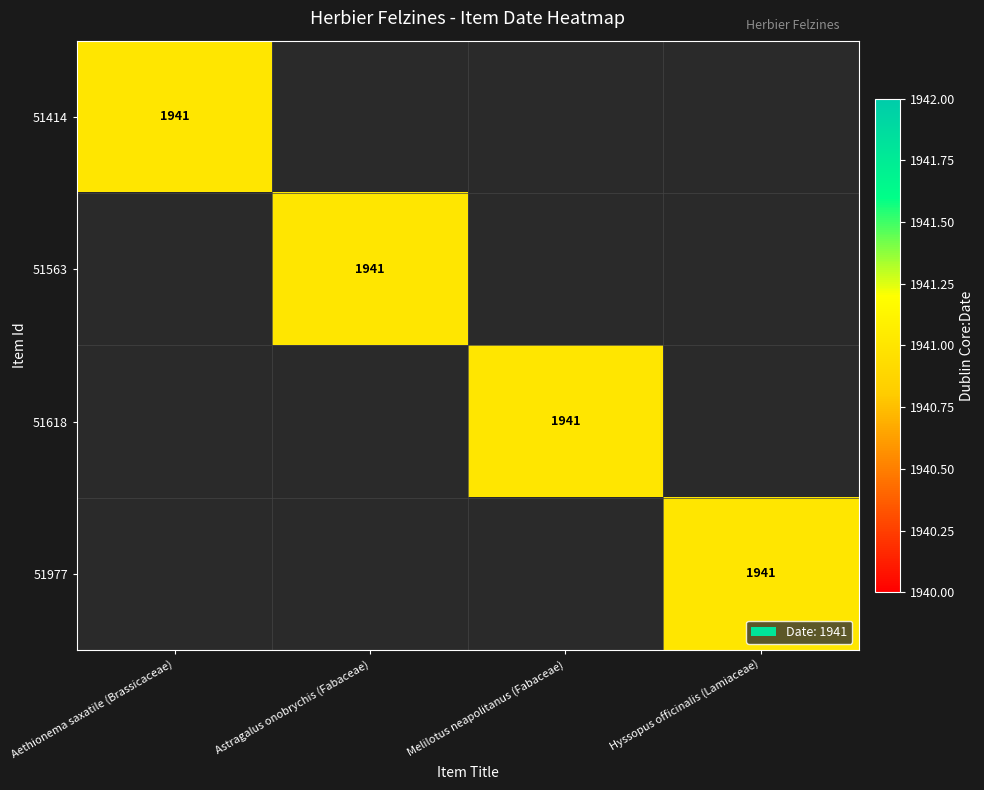

The value of 51563 at Aethionema saxatile (Brassicaceae) is -1208. True or false?

False